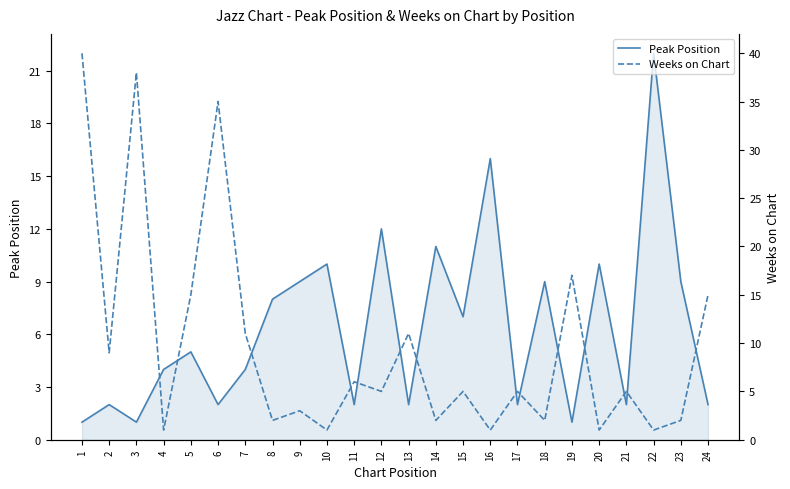

List the series in order of their overall mean, highest first.

Weeks on Chart, Peak Position